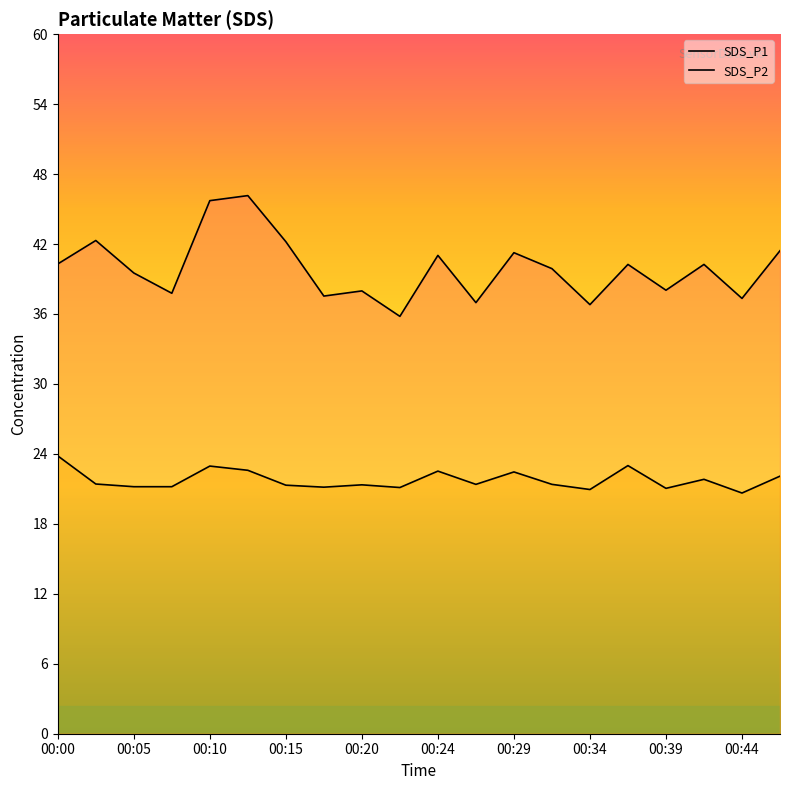

Is it true that SDS_P1 equals 18.1 at 13?

False